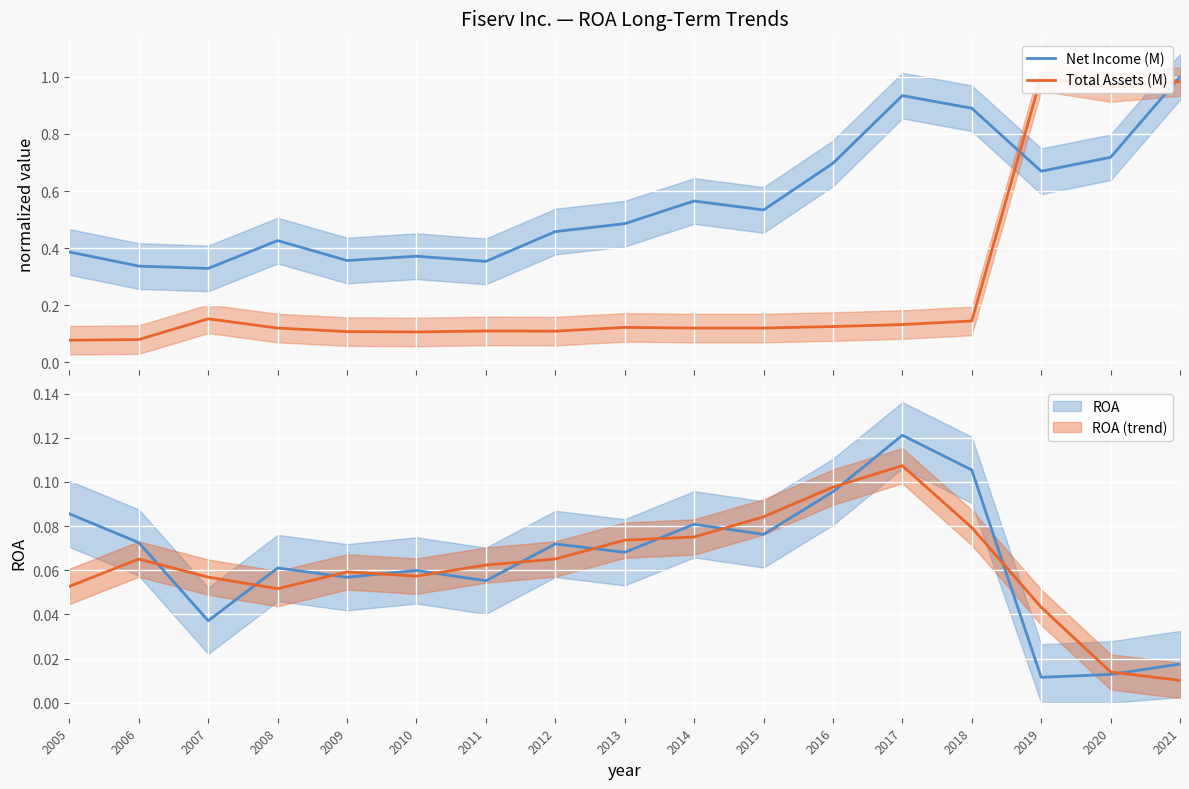

What is the difference between the maximum and second lowest values in the Net Income (M) series?

0.7